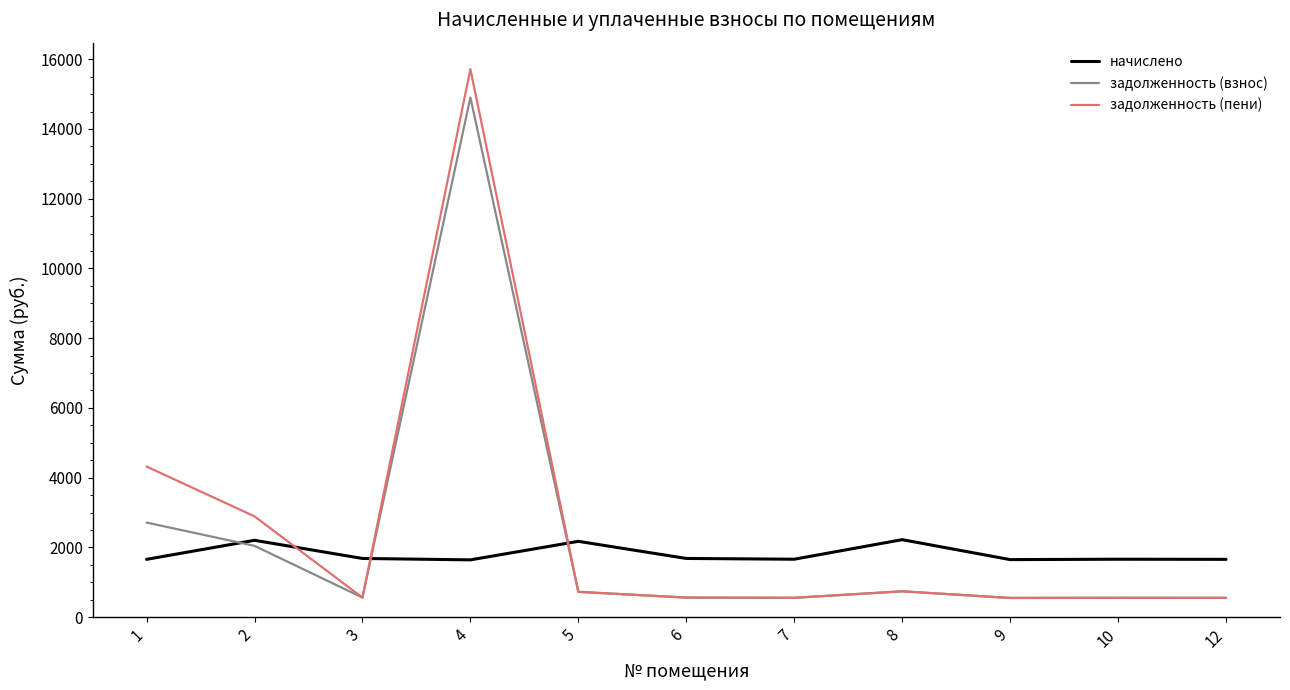

True or false: начислено has a value of 783.8 at 8.

False